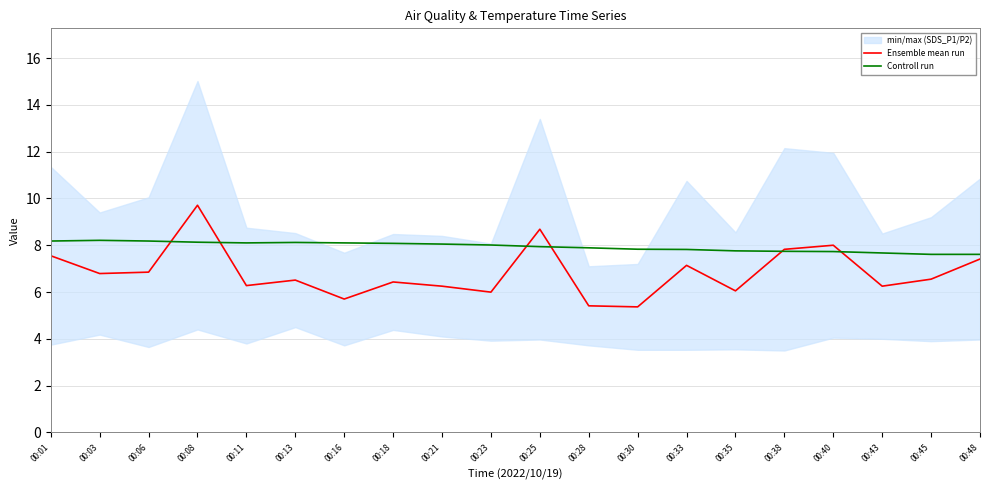

Reading left to right, extract all data points from this chart.

Ensemble mean run: 7.5	6.8	6.9	9.7	6.3	6.5	5.7	6.4	6.2	6.0	8.7	5.4	5.4	7.1	6.1	7.8	8.0	6.2	6.5	7.4
Controll run: 8.2	8.2	8.2	8.1	8.1	8.1	8.1	8.1	8.1	8.0	7.9	7.9	7.8	7.8	7.8	7.7	7.7	7.7	7.6	7.6